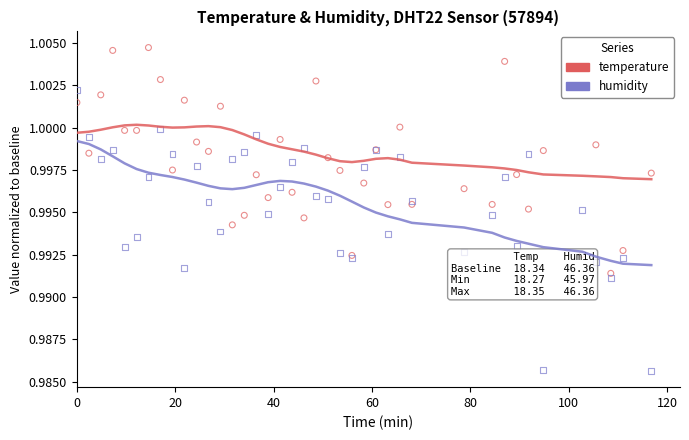

Which series has the widest spread of Y values?

humidity